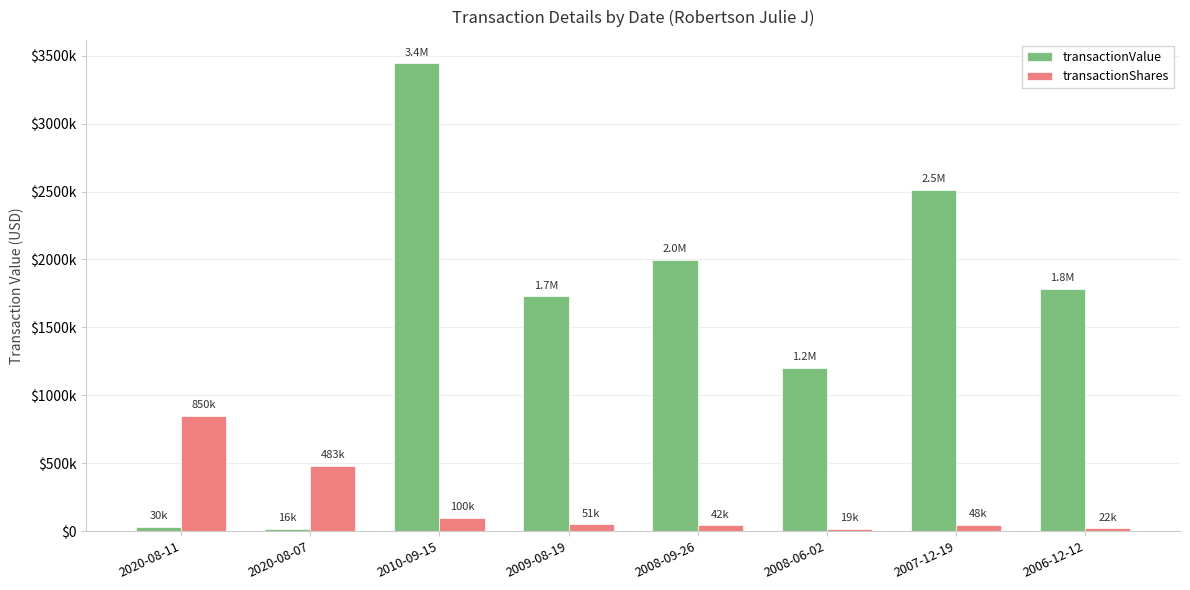

Reading right to left, transcribe all the data shown in this chart.

transactionValue: 2006-12-12=1782409	2007-12-19=2513532	2008-06-02=1201207	2008-09-26=1997220	2009-08-19=1728510	2010-09-15=3444701	2020-08-07=16907	2020-08-11=30204
transactionShares: 2006-12-12=22000	2007-12-19=48800	2008-06-02=19100	2008-09-26=42500	2009-08-19=51029	2010-09-15=100000	2020-08-07=483060	2020-08-11=850815